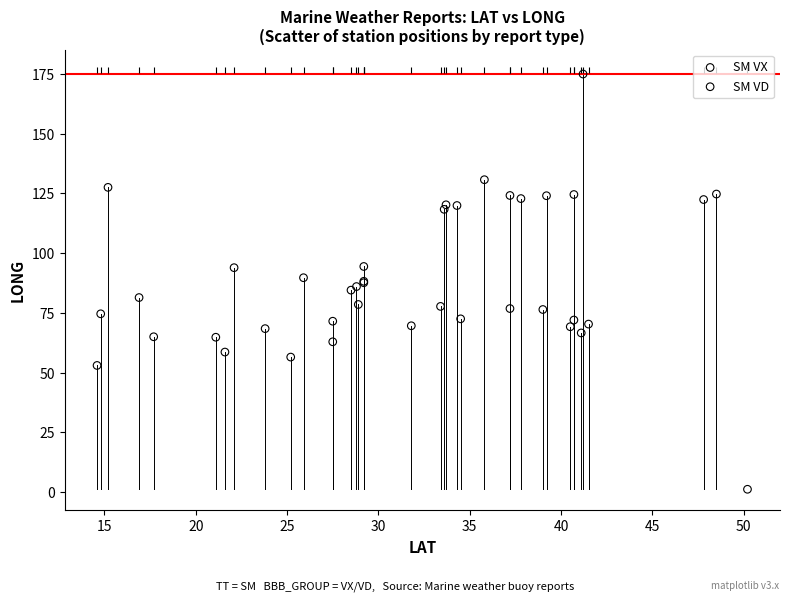

Which series reaches the maximum Y coordinate?

SM VX